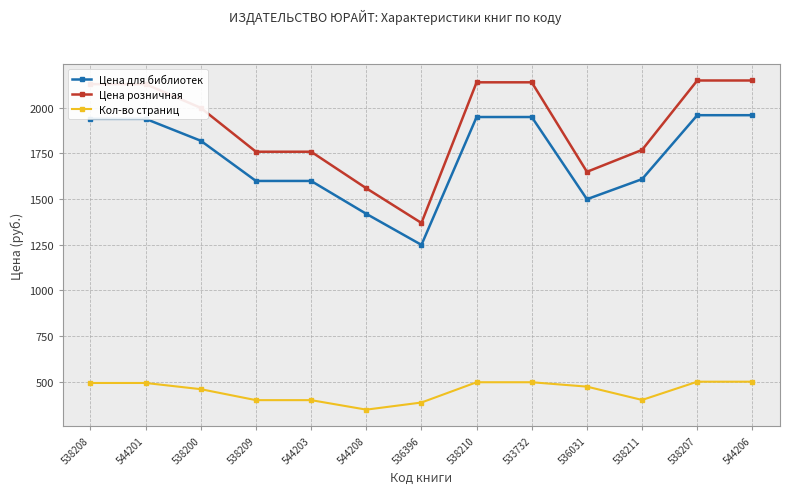

What is the maximum value for Цена розничная?

2149